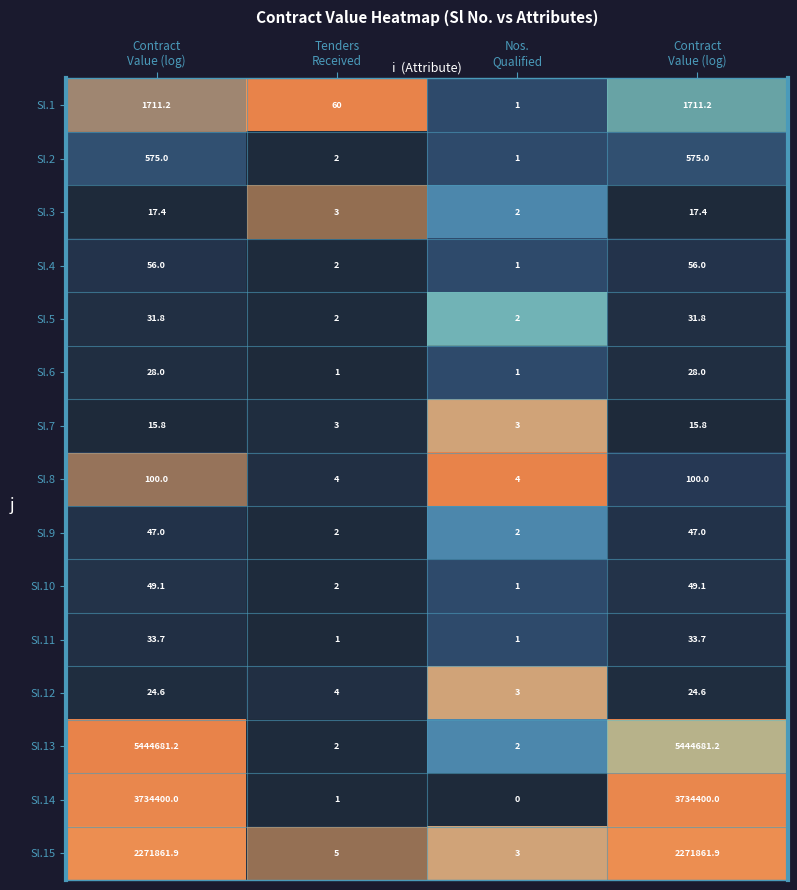

Reading left to right, transcribe all the data shown in this chart.

Sl.1: Contract
Value (log)=1711.2	Tenders
Received=60.0	Nos.
Qualified=1.0	Contract
Value (log)=1711.2
Sl.2: Contract
Value (log)=575.0	Tenders
Received=2.0	Nos.
Qualified=1.0	Contract
Value (log)=575.0
Sl.3: Contract
Value (log)=17.4	Tenders
Received=3.0	Nos.
Qualified=2.0	Contract
Value (log)=17.4
Sl.4: Contract
Value (log)=56.0	Tenders
Received=2.0	Nos.
Qualified=1.0	Contract
Value (log)=56.0
Sl.5: Contract
Value (log)=31.8	Tenders
Received=2.0	Nos.
Qualified=2.0	Contract
Value (log)=31.8
Sl.6: Contract
Value (log)=28.0	Tenders
Received=1.0	Nos.
Qualified=1.0	Contract
Value (log)=28.0
Sl.7: Contract
Value (log)=15.8	Tenders
Received=3.0	Nos.
Qualified=3.0	Contract
Value (log)=15.8
Sl.8: Contract
Value (log)=100.0	Tenders
Received=4.0	Nos.
Qualified=4.0	Contract
Value (log)=100.0
Sl.9: Contract
Value (log)=47.0	Tenders
Received=2.0	Nos.
Qualified=2.0	Contract
Value (log)=47.0
Sl.10: Contract
Value (log)=49.1	Tenders
Received=2.0	Nos.
Qualified=1.0	Contract
Value (log)=49.1
Sl.11: Contract
Value (log)=33.7	Tenders
Received=1.0	Nos.
Qualified=1.0	Contract
Value (log)=33.7
Sl.12: Contract
Value (log)=24.6	Tenders
Received=4.0	Nos.
Qualified=3.0	Contract
Value (log)=24.6
Sl.13: Contract
Value (log)=5444681.2	Tenders
Received=2.0	Nos.
Qualified=2.0	Contract
Value (log)=5444681.2
Sl.14: Contract
Value (log)=3734400.0	Tenders
Received=1.0	Nos.
Qualified=0.0	Contract
Value (log)=3734400.0
Sl.15: Contract
Value (log)=2271861.9	Tenders
Received=5.0	Nos.
Qualified=3.0	Contract
Value (log)=2271861.9